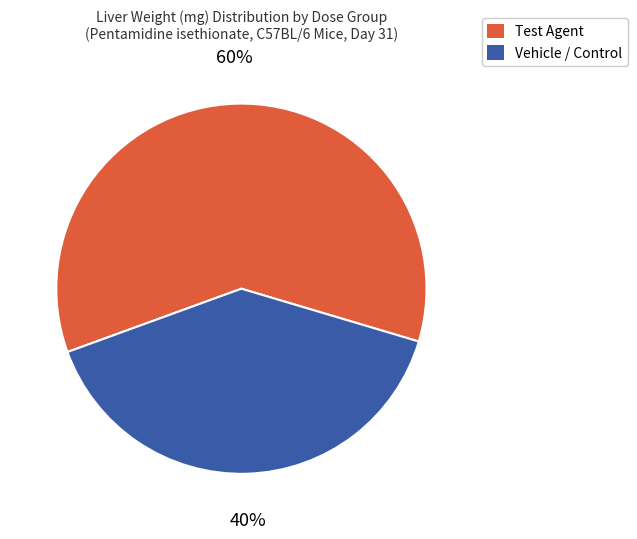

Which category has the smallest portion of the pie?

Vehicle / Control